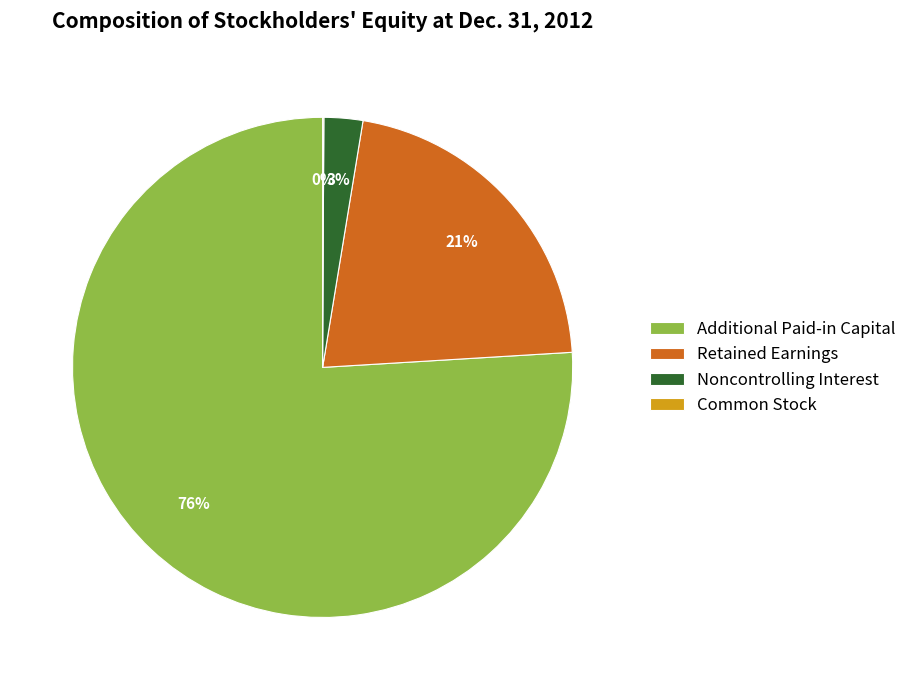

True or false: Noncontrolling Interest accounts for 3% of the total.

True